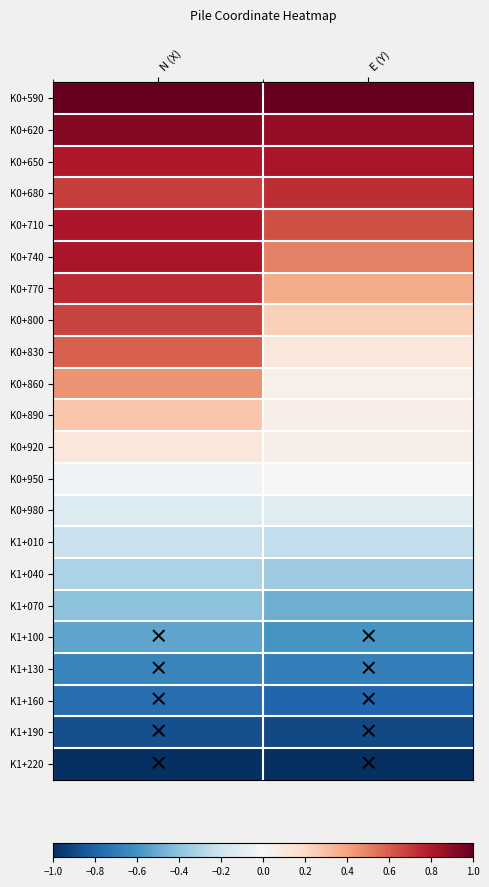

At how many categories does at least one series exceed 0?

2